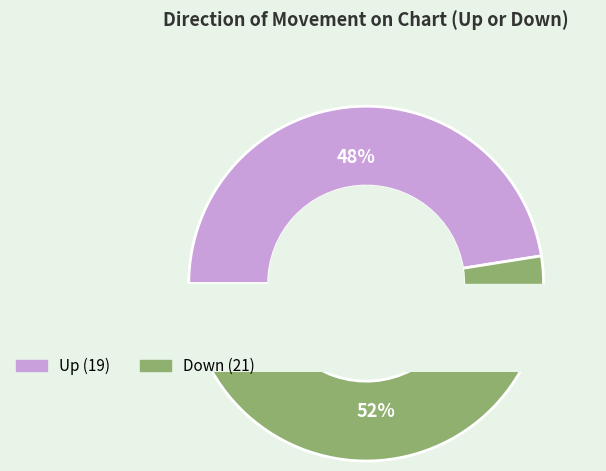

Is it true that down is 35% of the pie?

False